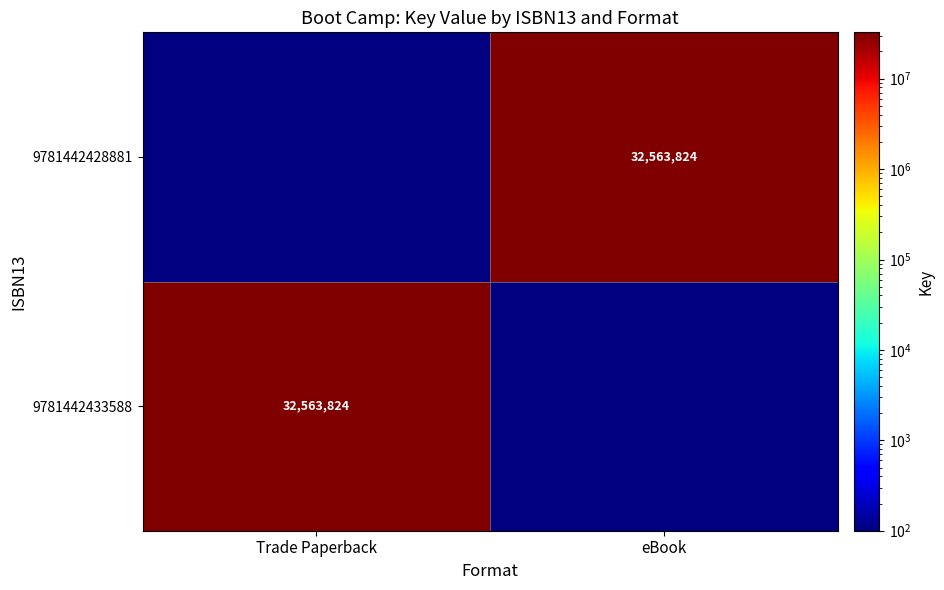

Which label corresponds to the largest value in the chart?

Trade Paperback